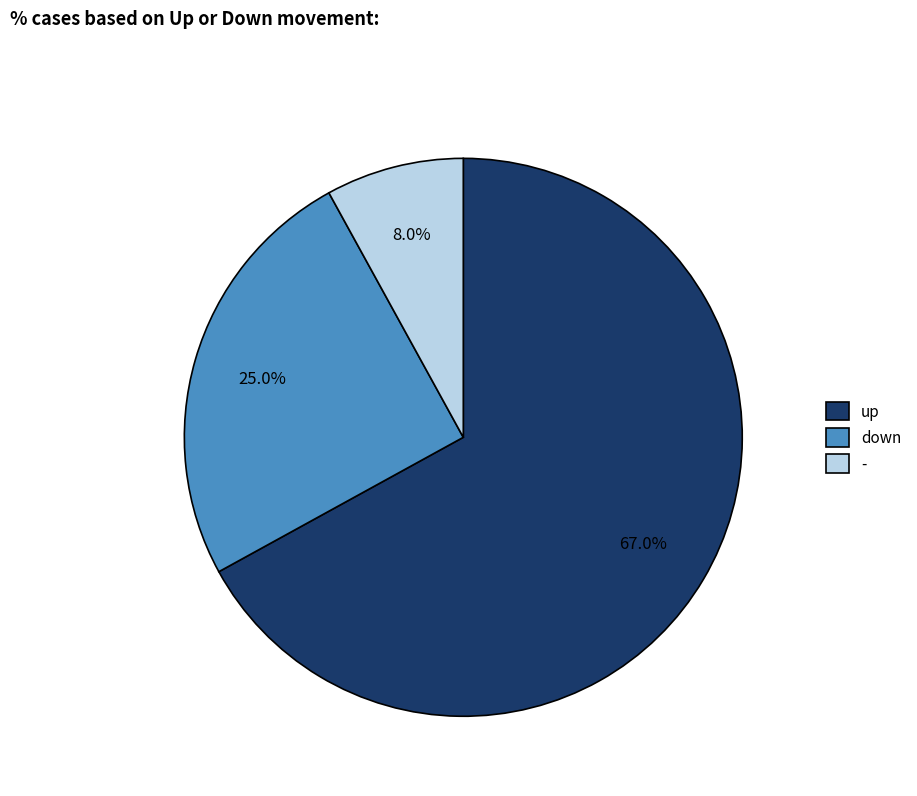

Which slice represents more than half of the pie?

up